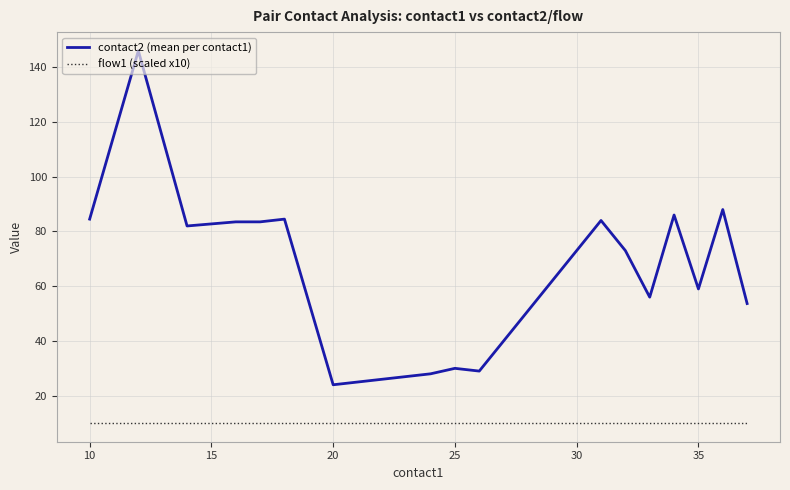

Rank the series by their average value, from lowest to highest.

flow1 (scaled x10), contact2 (mean per contact1)